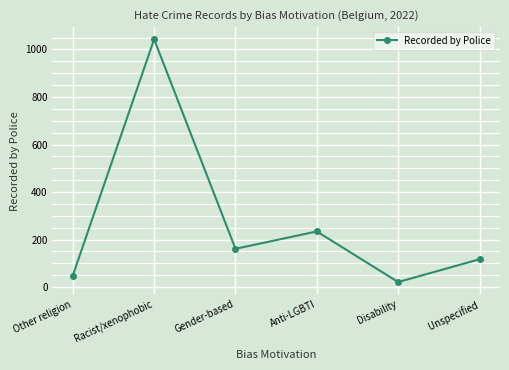

What is the change in value from Other religion to Anti-LGBTI?

+186